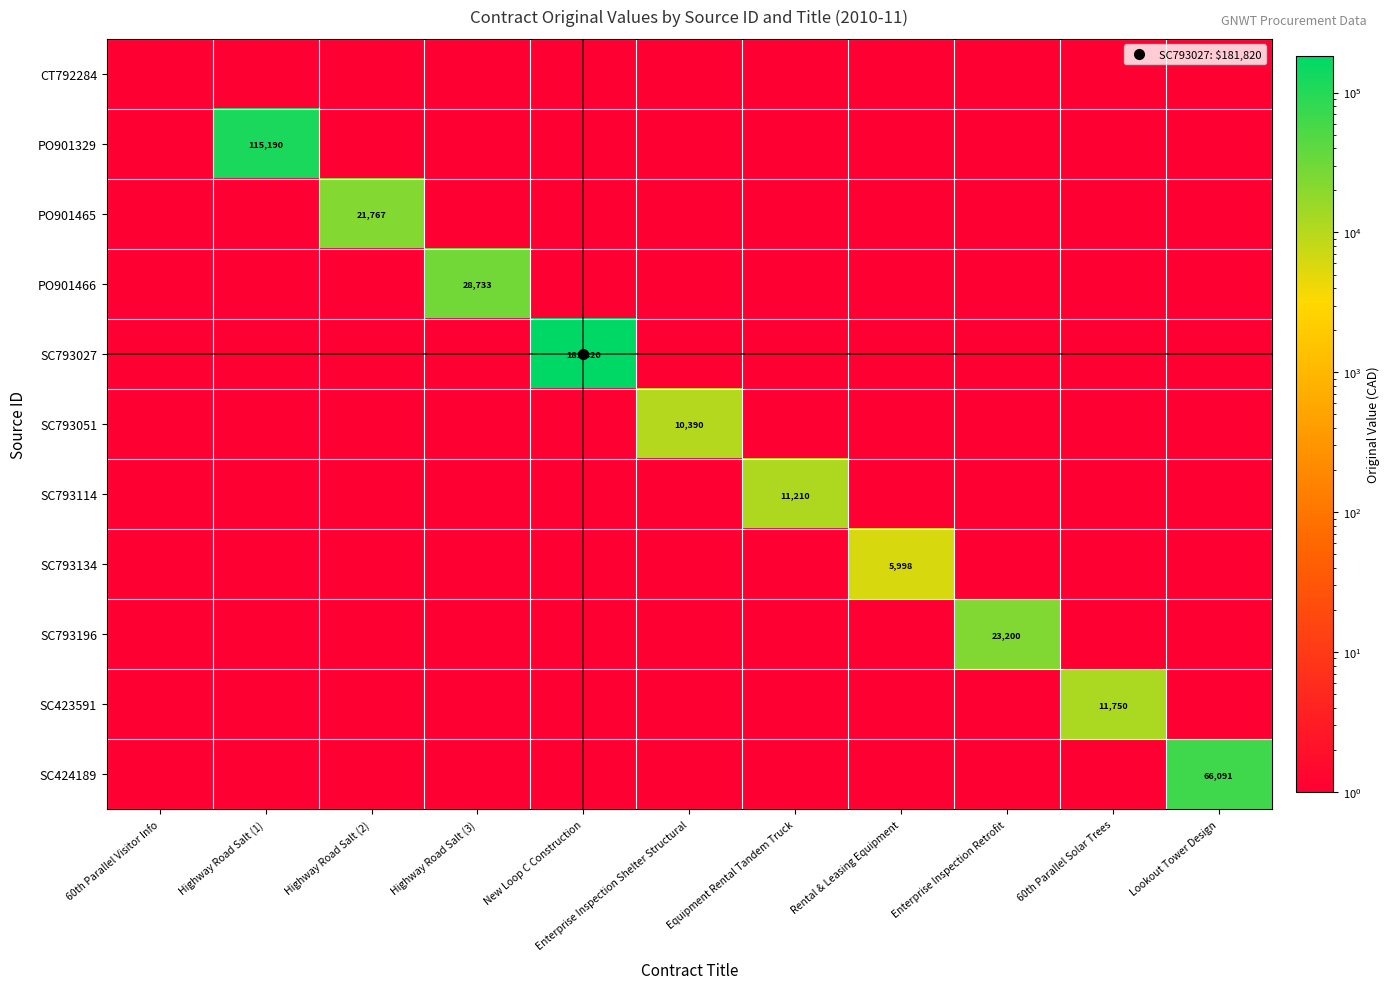

Rank the series by their maximum value, from lowest to highest.

CT792284, SC793134, SC793051, SC793114, SC423591, PO901465, SC793196, PO901466, SC424189, PO901329, SC793027